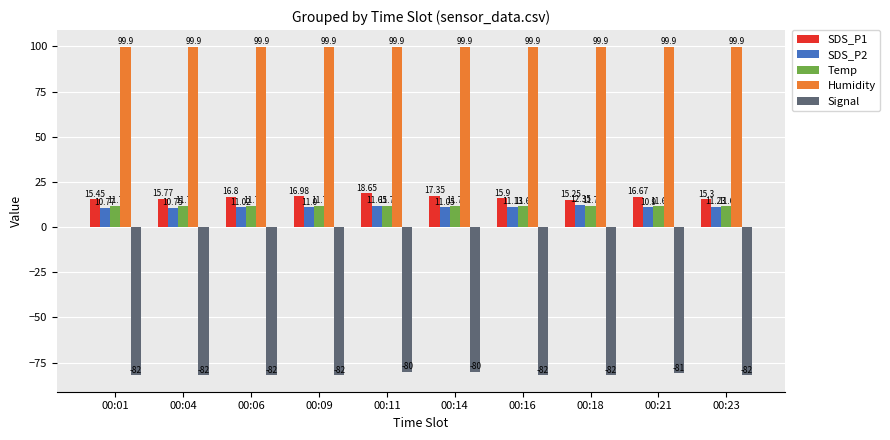

What is the value of the SDS_P2 bar at the 4th from the left?

11.0